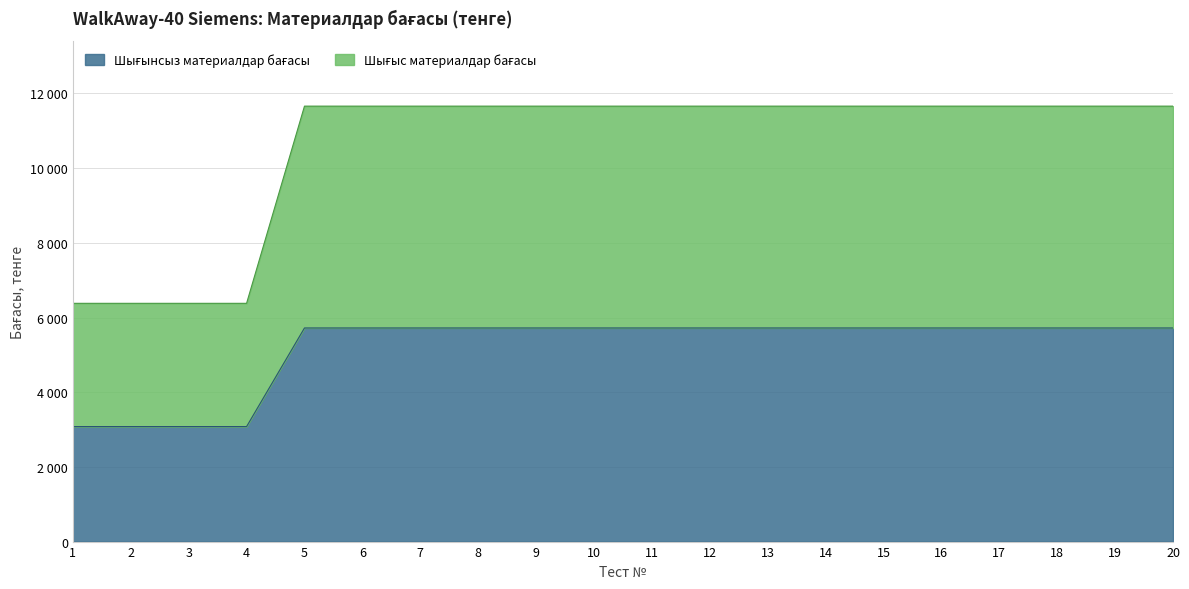

Reading left to right, list all the values displayed in this chart.

Шығынсыз материалдар бағасы: 1=3080	2=3080	3=3080	4=3080	5=5720	6=5720	7=5720	8=5720	9=5720	10=5720	11=5720	12=5720	13=5720	14=5720	15=5720	16=5720	17=5720	18=5720	19=5720	20=5720
Шығыс материалдар бағасы: 1=6380	2=6380	3=6380	4=6380	5=11660	6=11660	7=11660	8=11660	9=11660	10=11660	11=11660	12=11660	13=11660	14=11660	15=11660	16=11660	17=11660	18=11660	19=11660	20=11660